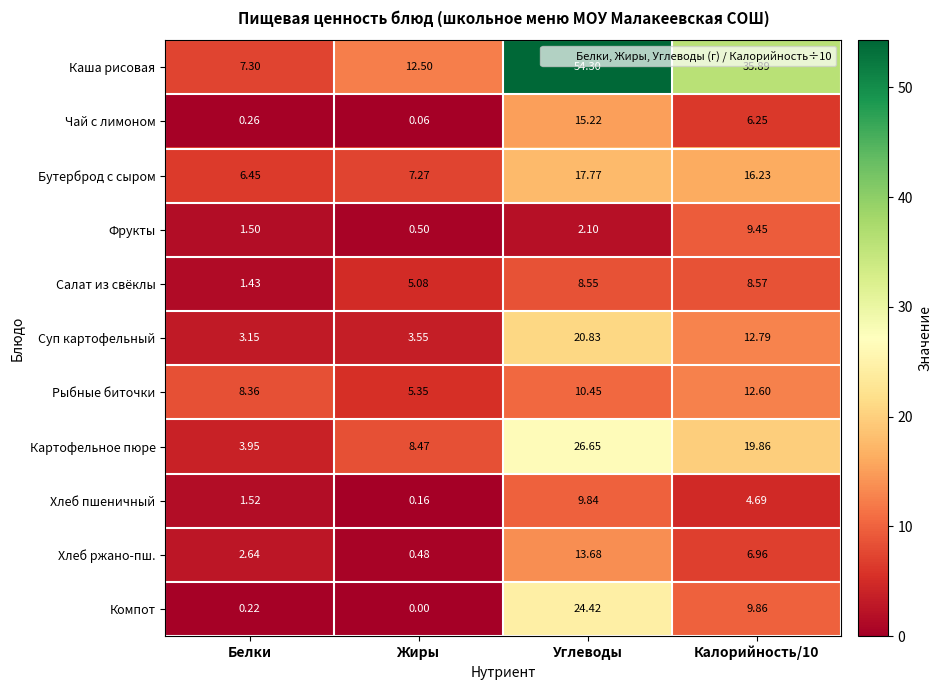

Which series has the widest spread of values?

Каша рисовая